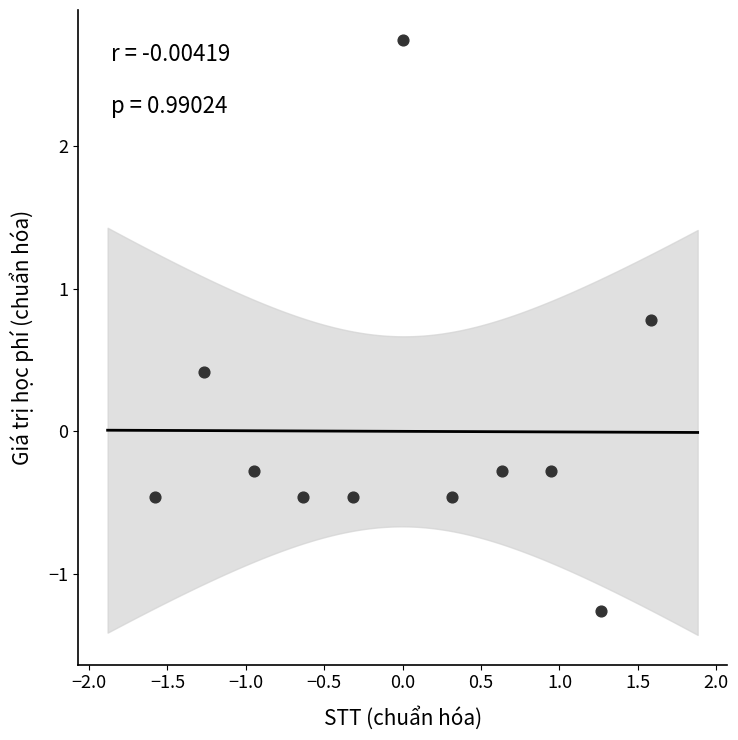

What is the range of Y values (max minus min)?

4.0